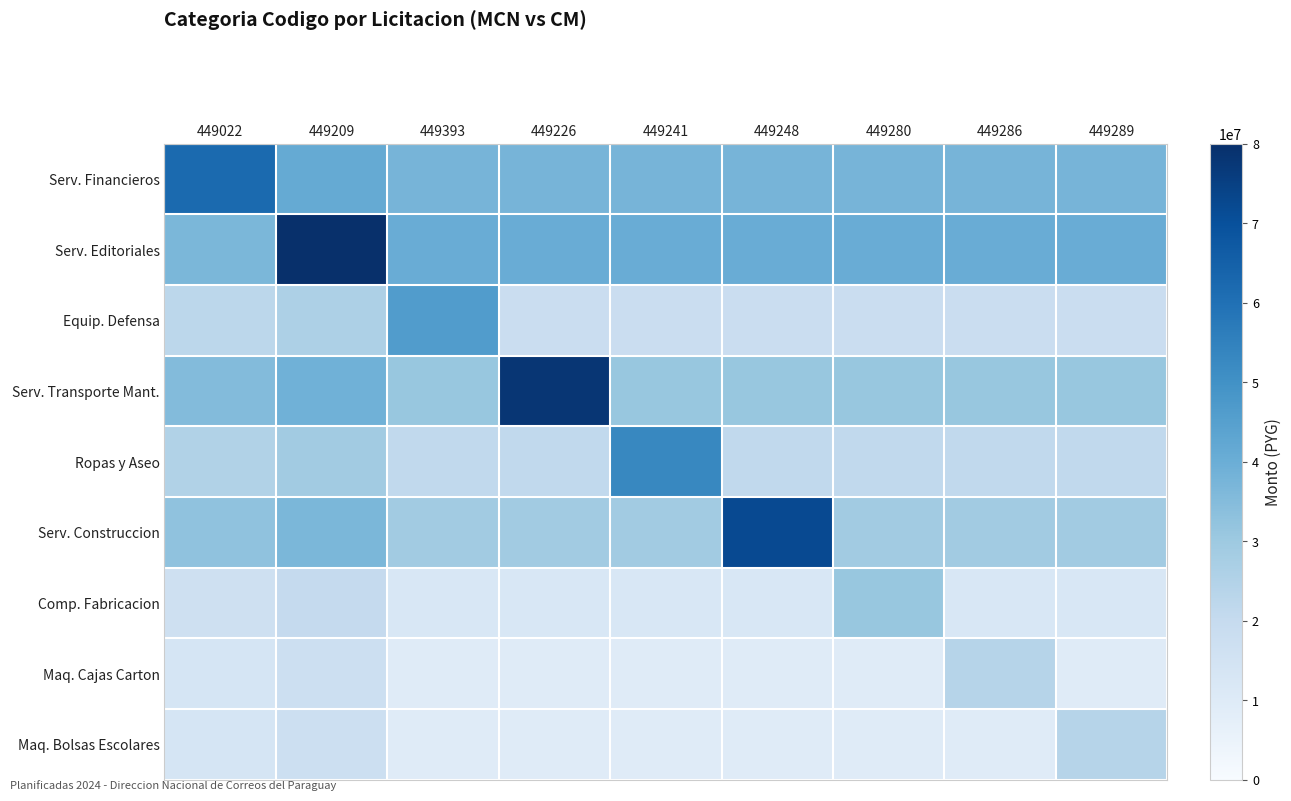

What is the total value across all series at 449209?

307200000